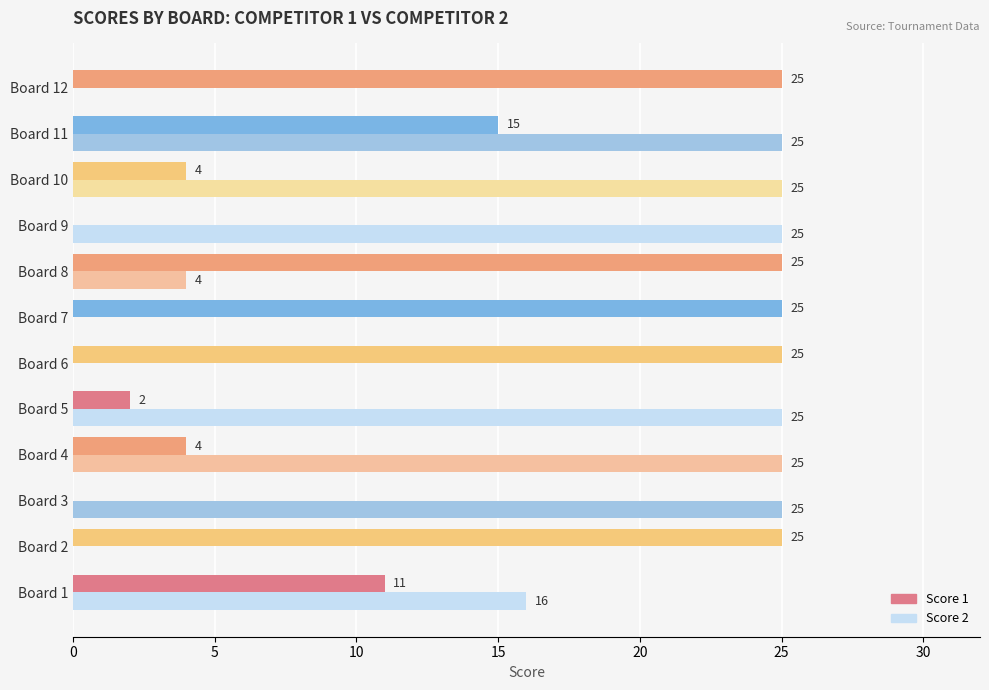

What is the sum of all Score 2 values?

170